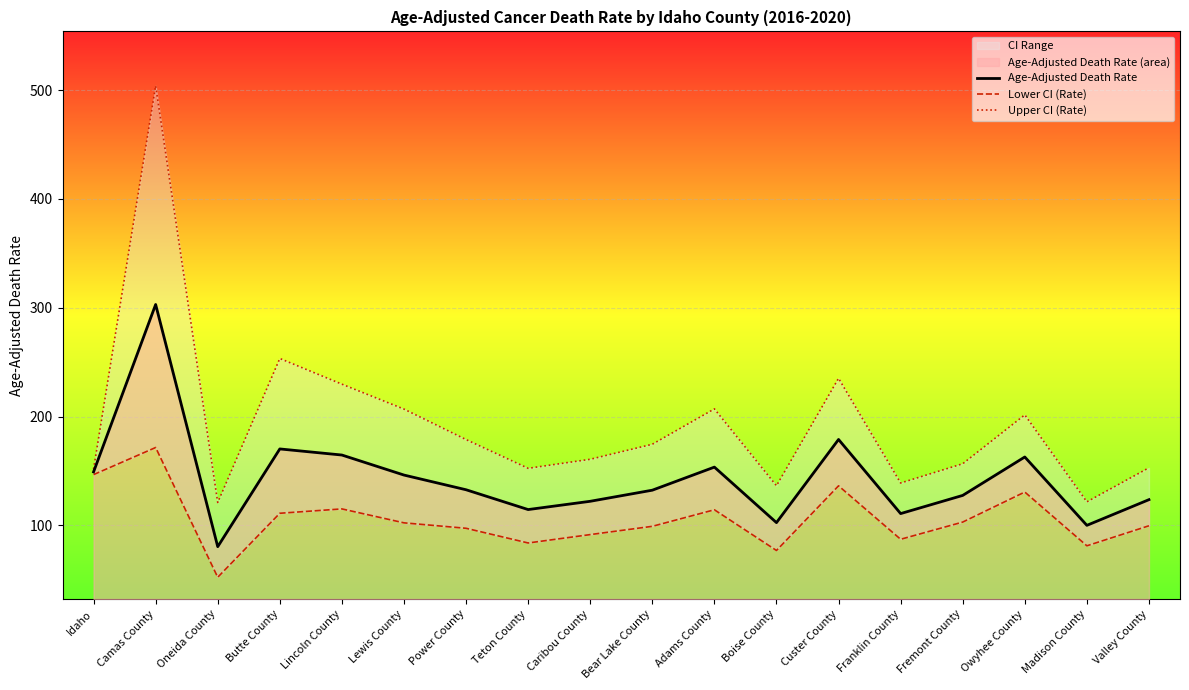

True or false: Age-Adjusted Death Rate has a value of 58.9 at Owyhee County.

False